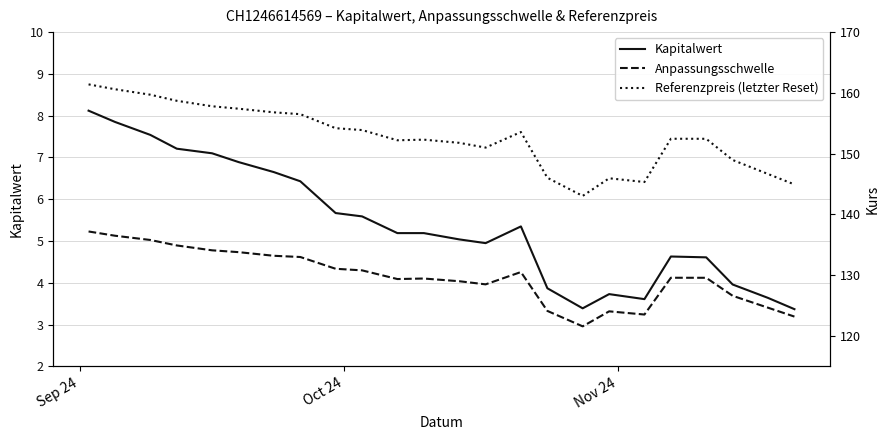

True or false: Anpassungsschwelle and Kapitalwert intersect in this chart.

False